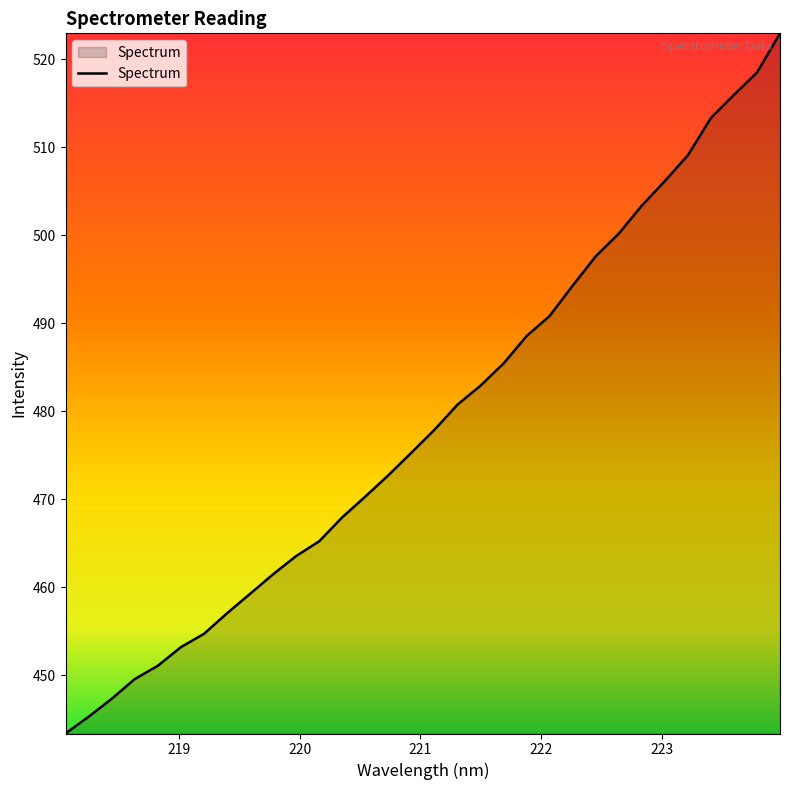

True or false: there are more than 1 points higher than both neighbors.

False